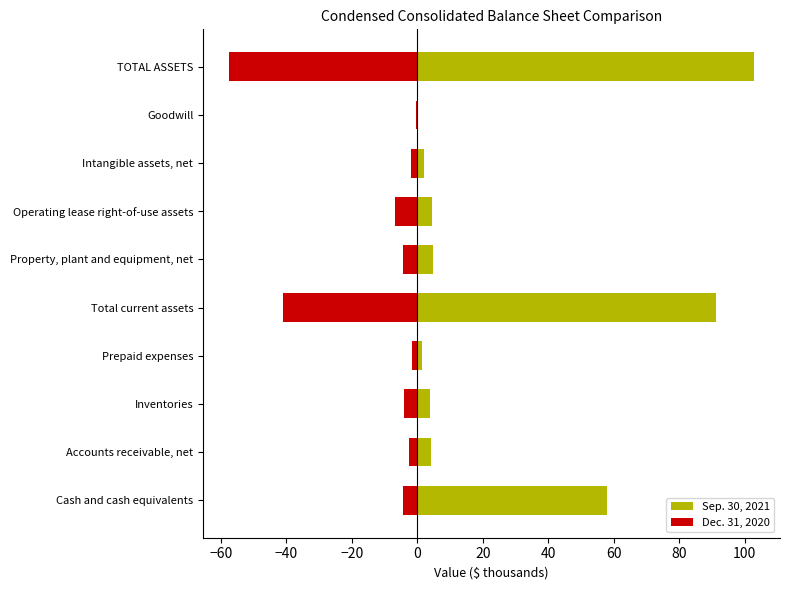

How many groups of bars are there?

10